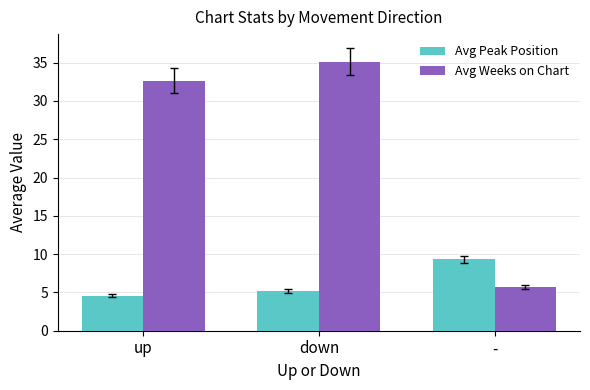

Does the chart contain stacked bars?

No